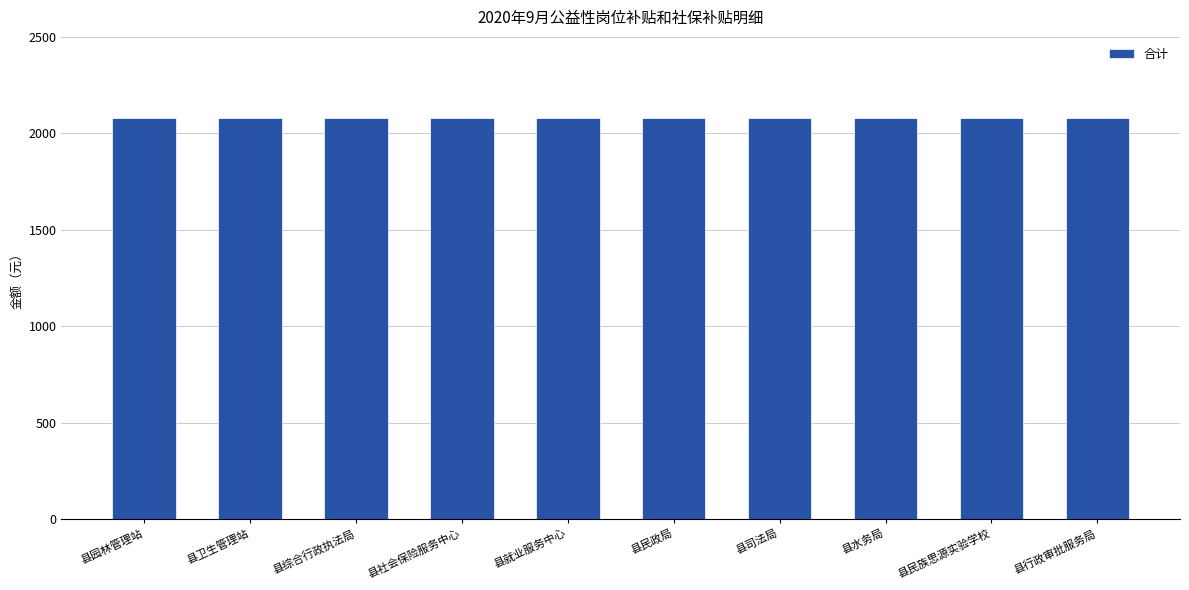

Which label corresponds to the smallest value in the chart?

县园林管理站